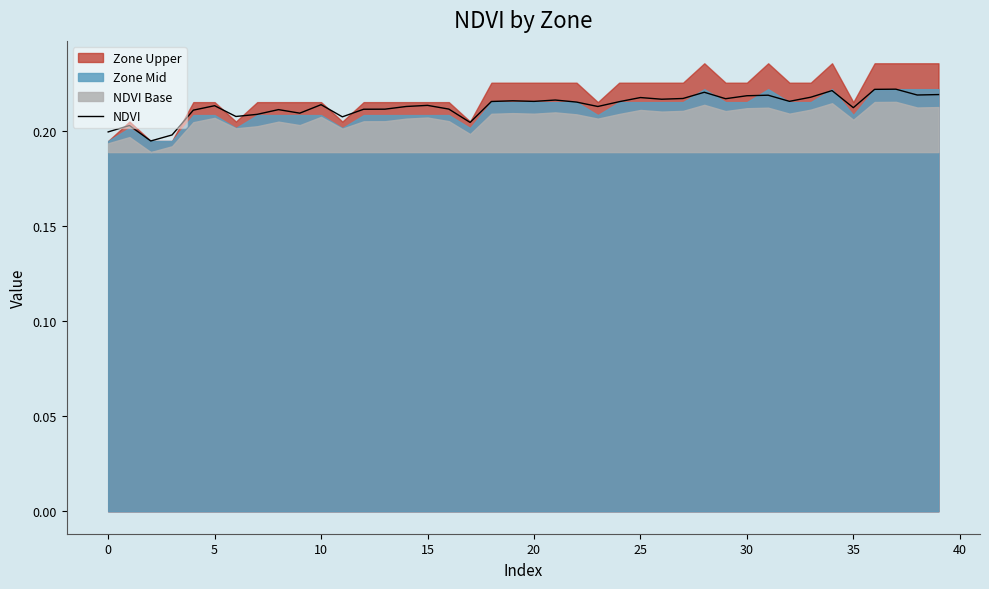

What is the average value?

0.2